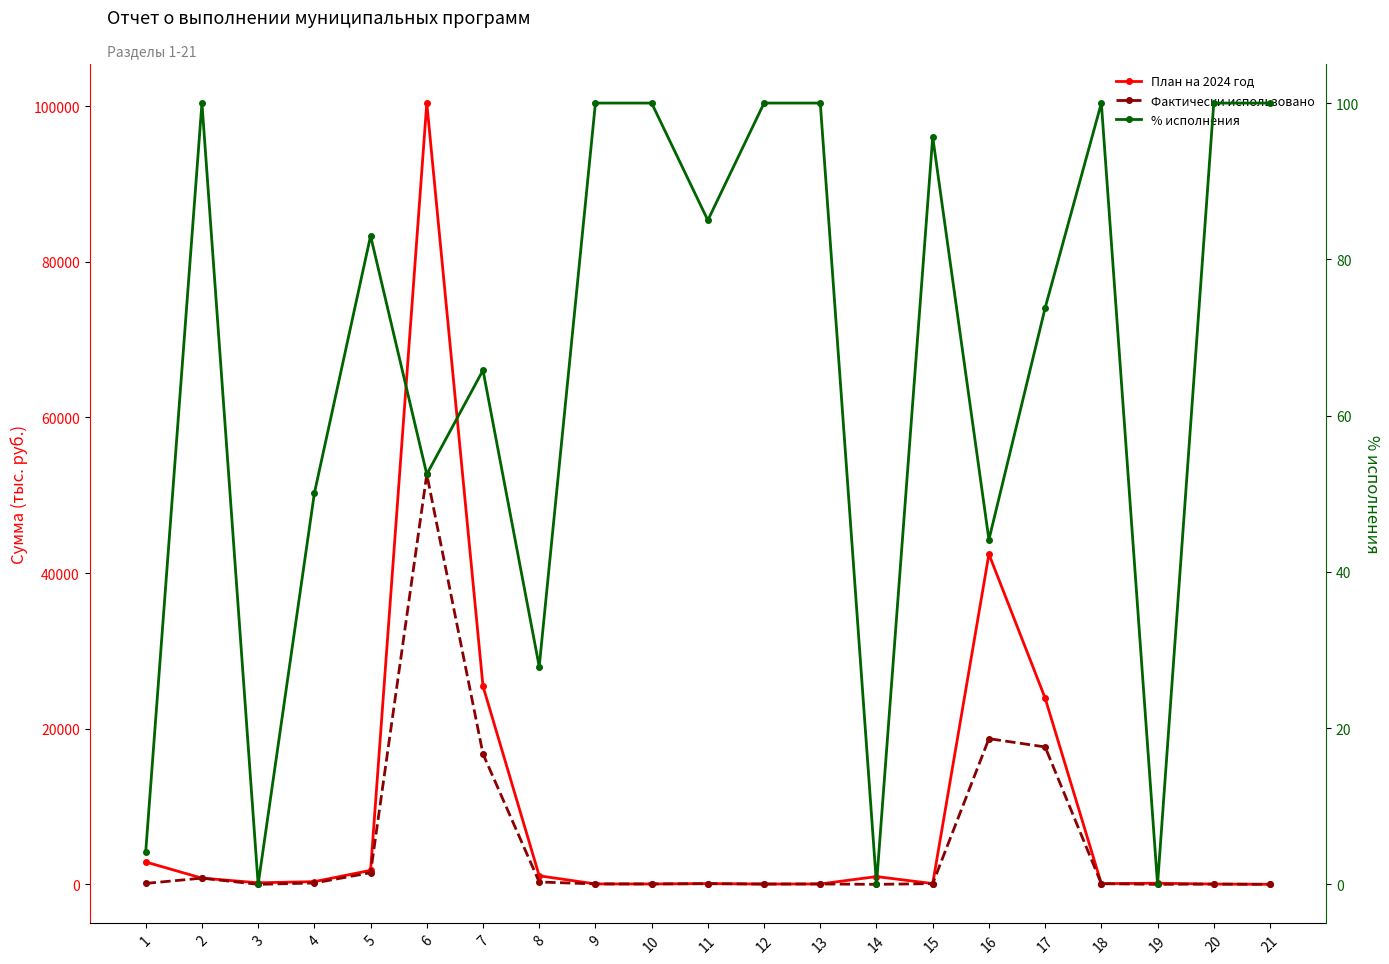

Which category has the lowest value in the % исполнения series?

3